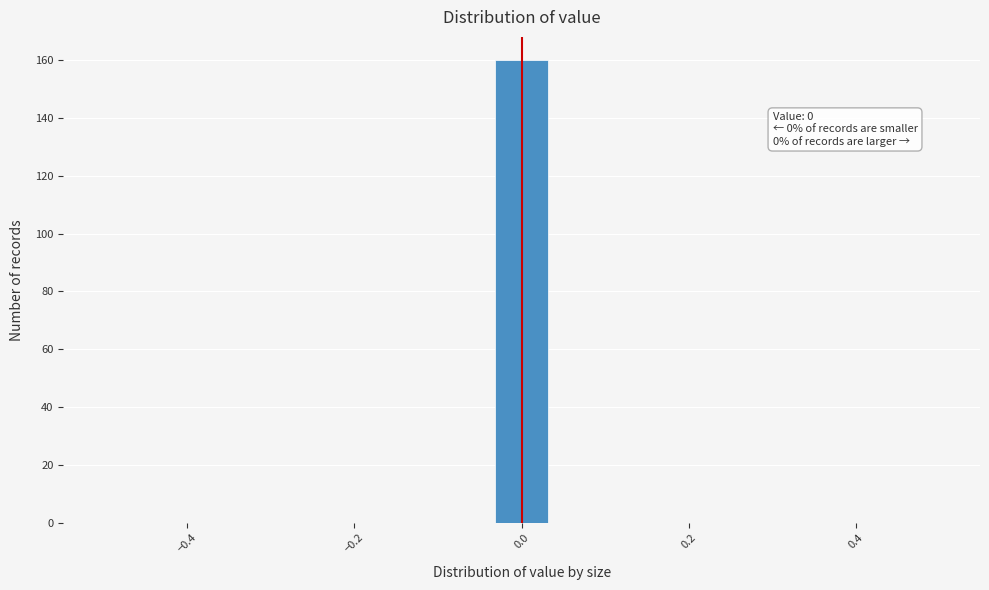

Read against the x-axis, roughly where is the centre of the tallest bar?

0.00